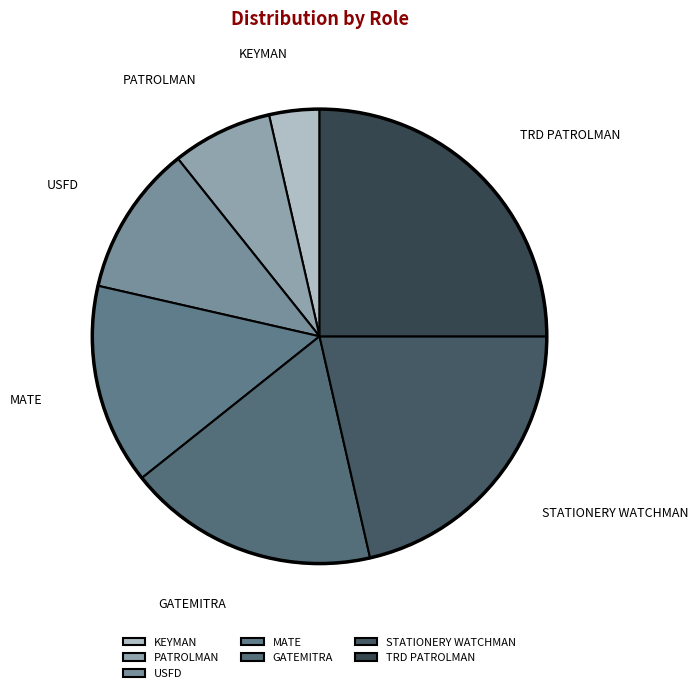

Rank the categories by value from highest to lowest.

TRD PATROLMAN, STATIONERY WATCHMAN, GATEMITRA, MATE, USFD, PATROLMAN, KEYMAN